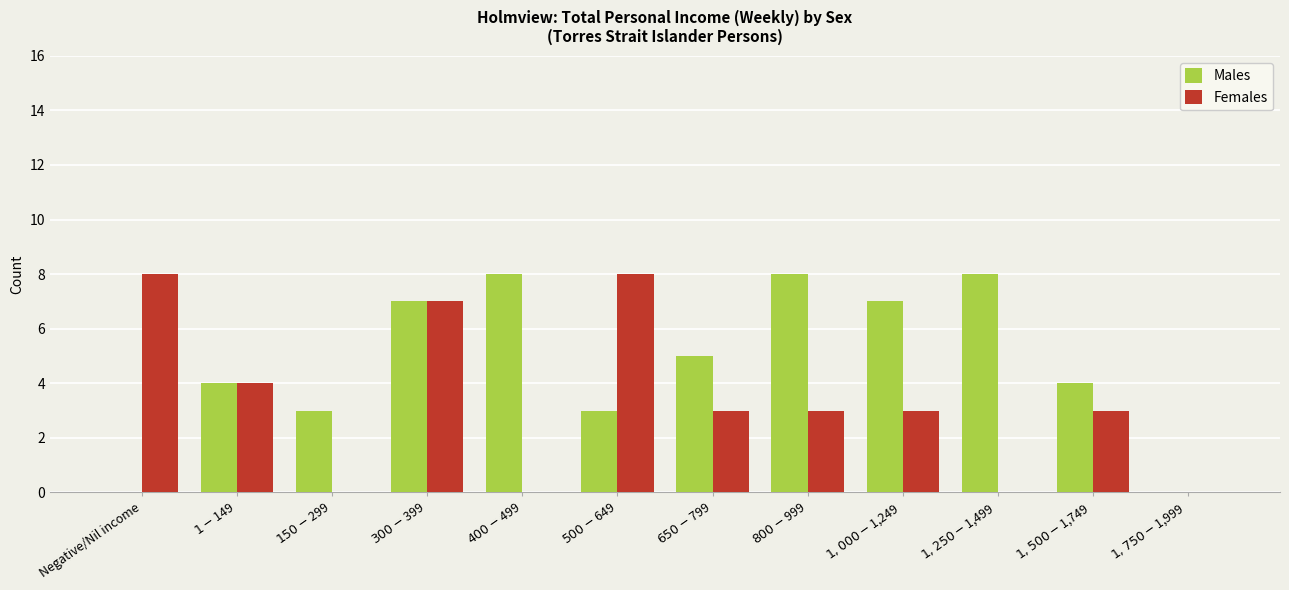

Read the Males value at $1-$149.

4